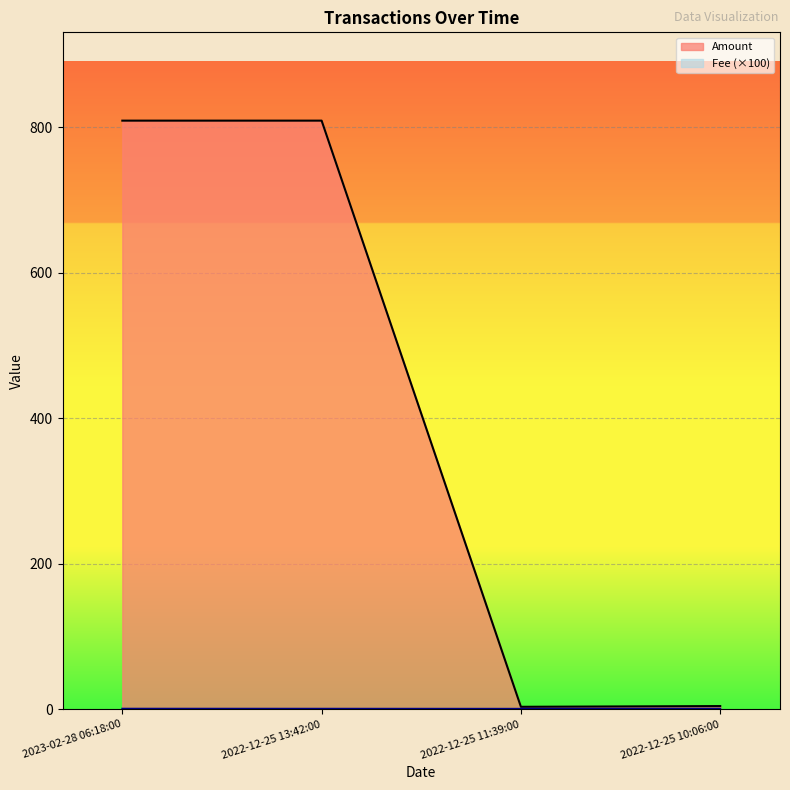

What is the difference between the Amount values at 2022-12-25 13:42:00 and 2022-12-25 11:39:00?

805.5